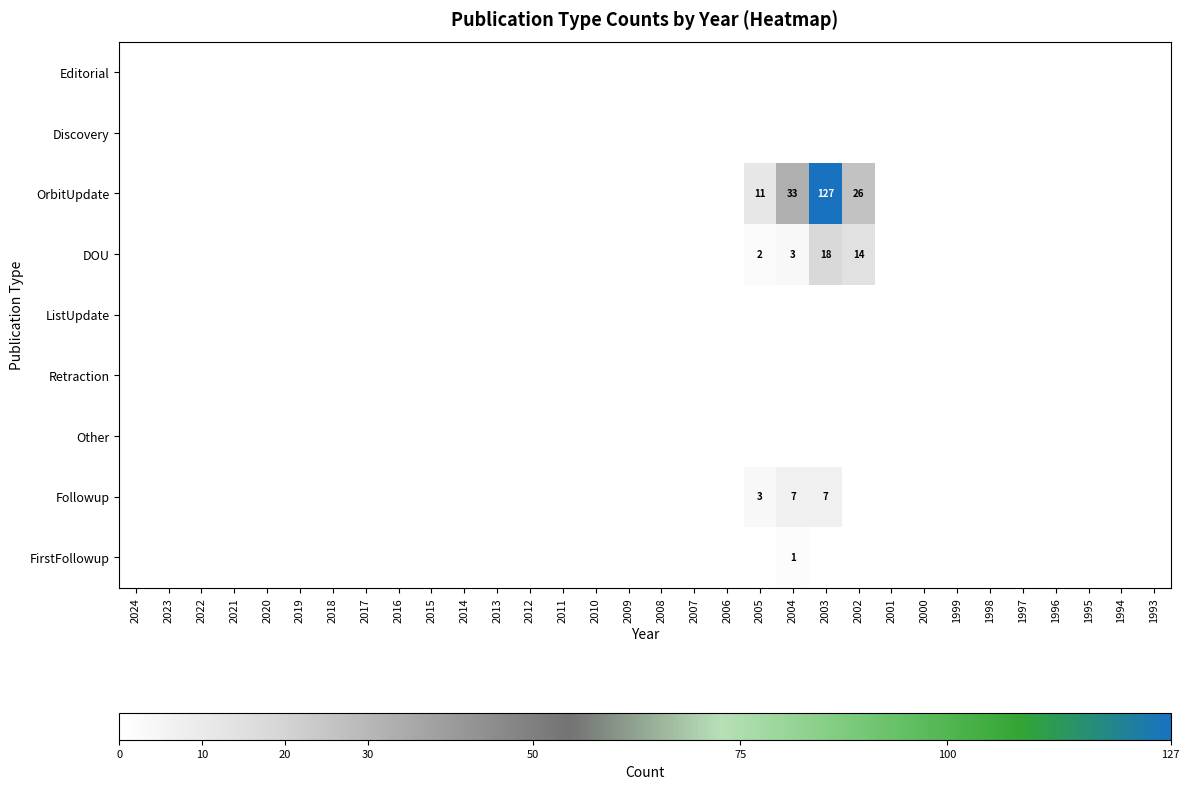

List the labels in order of DOU value, largest first.

2003, 2002, 2004, 2005, 2024, 2023, 2022, 2021, 2020, 2019, 2018, 2017, 2016, 2015, 2014, 2013, 2012, 2011, 2010, 2009, 2008, 2007, 2006, 2001, 2000, 1999, 1998, 1997, 1996, 1995, 1994, 1993